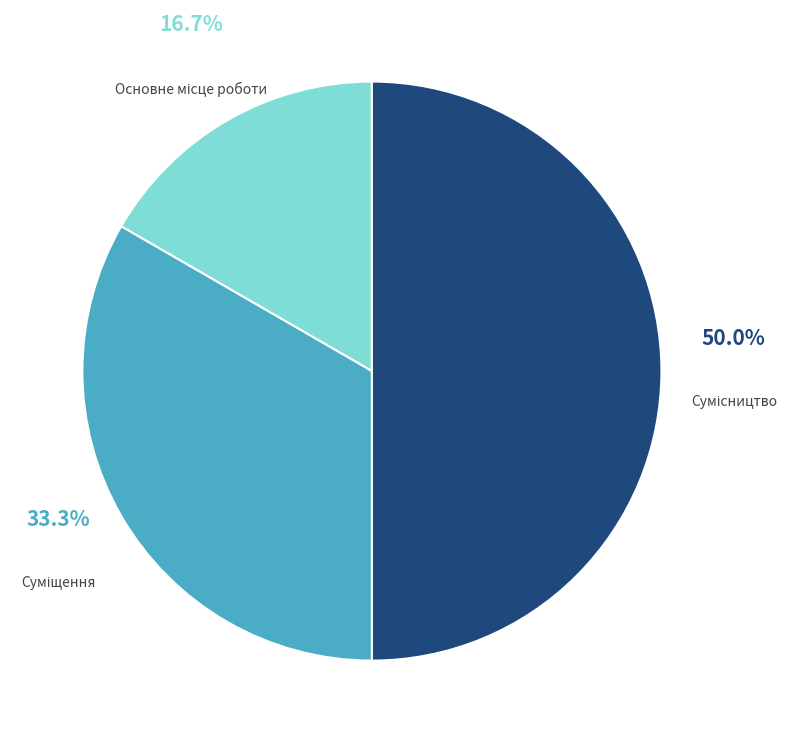

Count the number of slices in the pie.

3